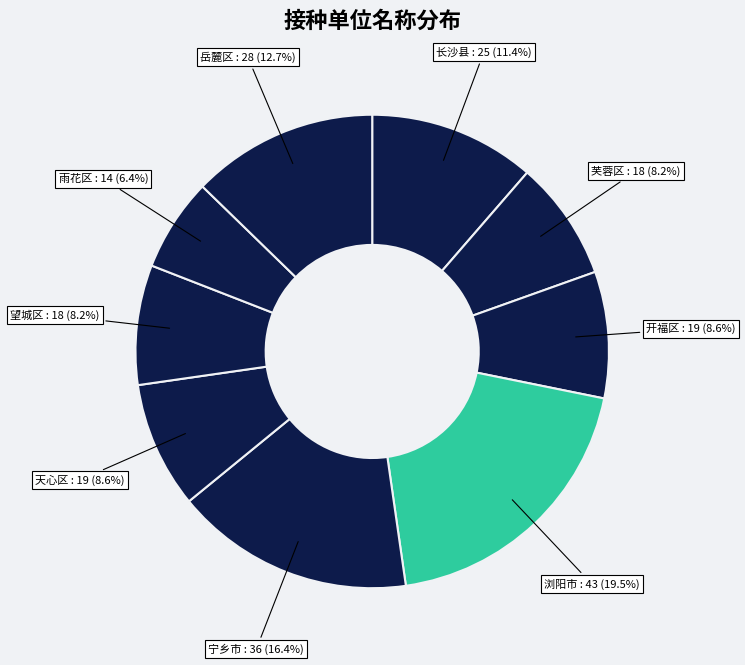

Which slice is the largest?

浏阳市